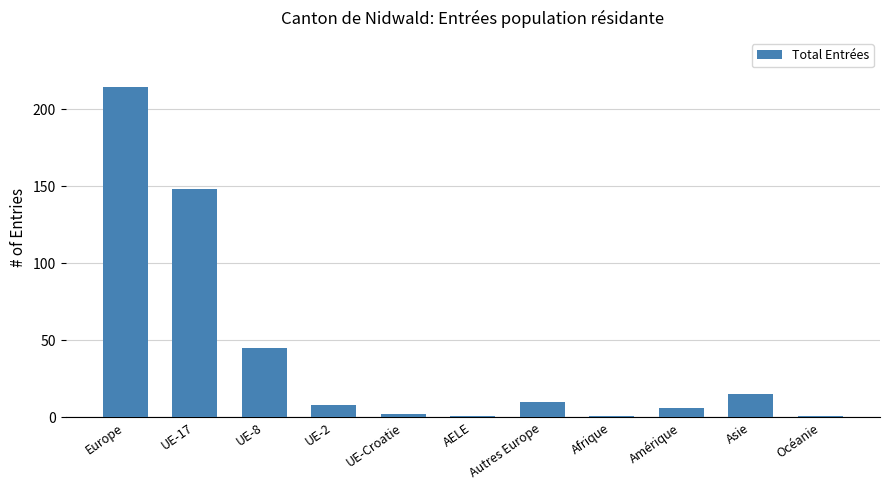

What is the maximum value shown in the chart?

214